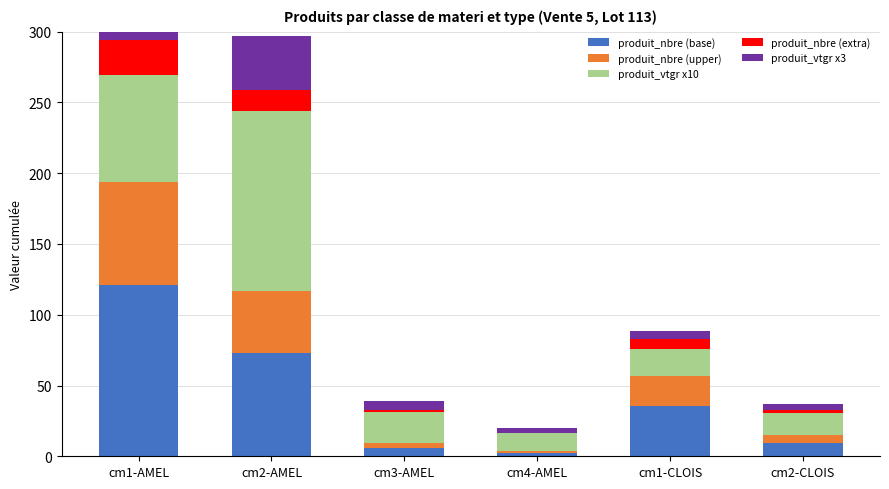

What is the label of the 5th bar from the right?

cm2-AMEL